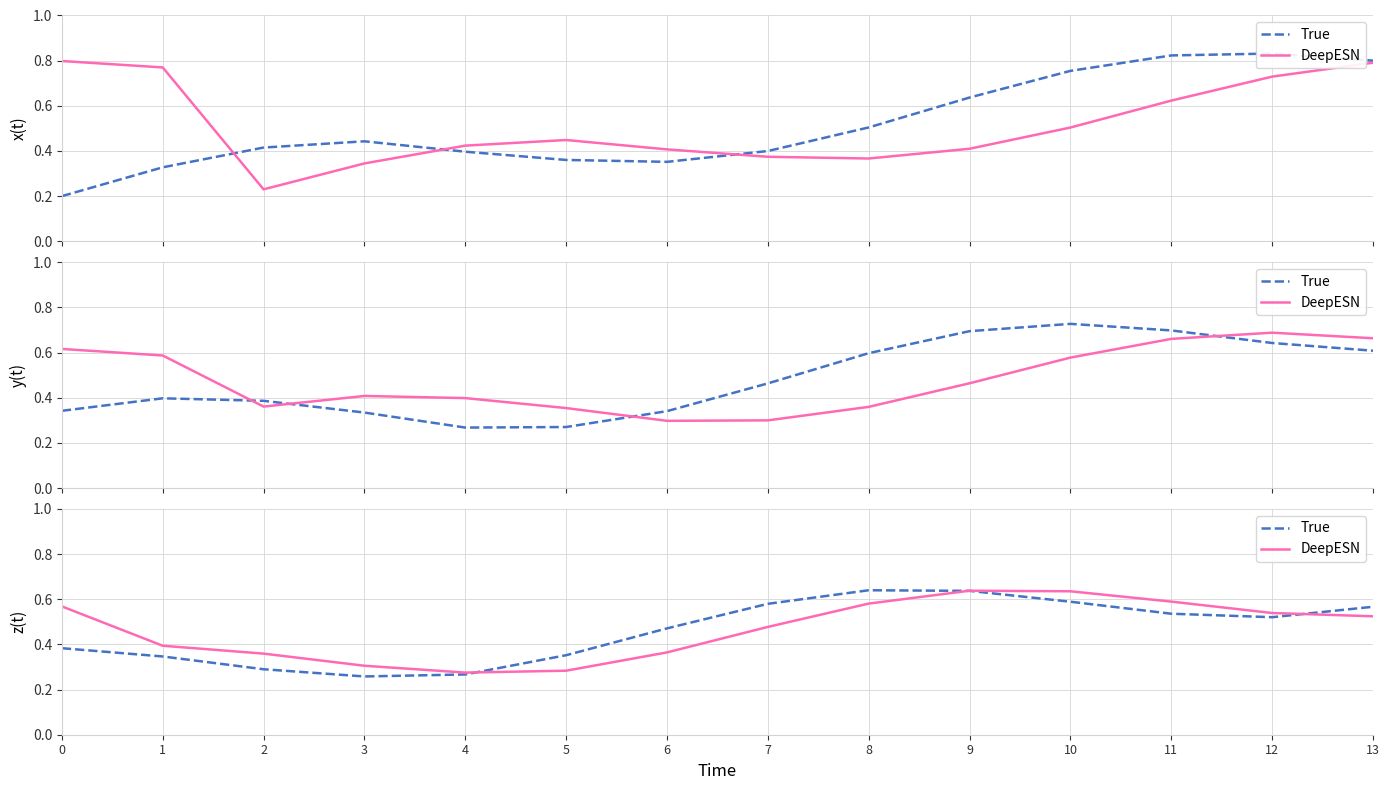

True or false: True and DeepESN intersect in this chart.

True